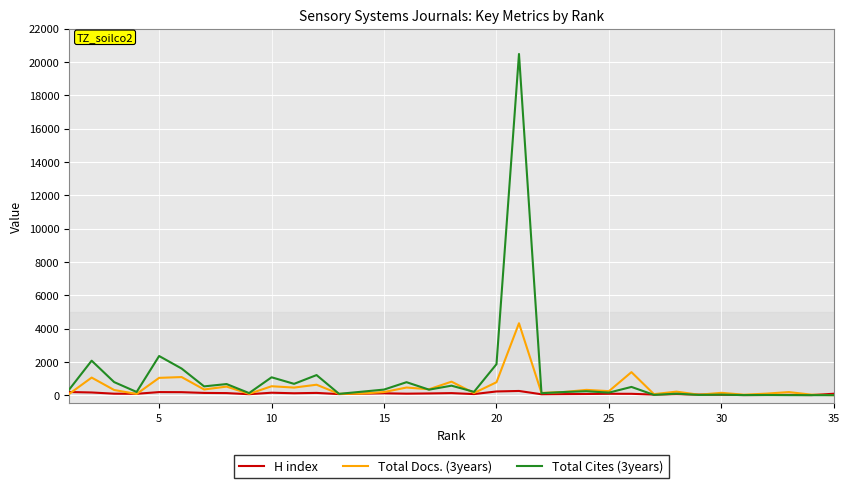

Rank the series by their maximum value, from highest to lowest.

Total Cites (3years), Total Docs. (3years), H index